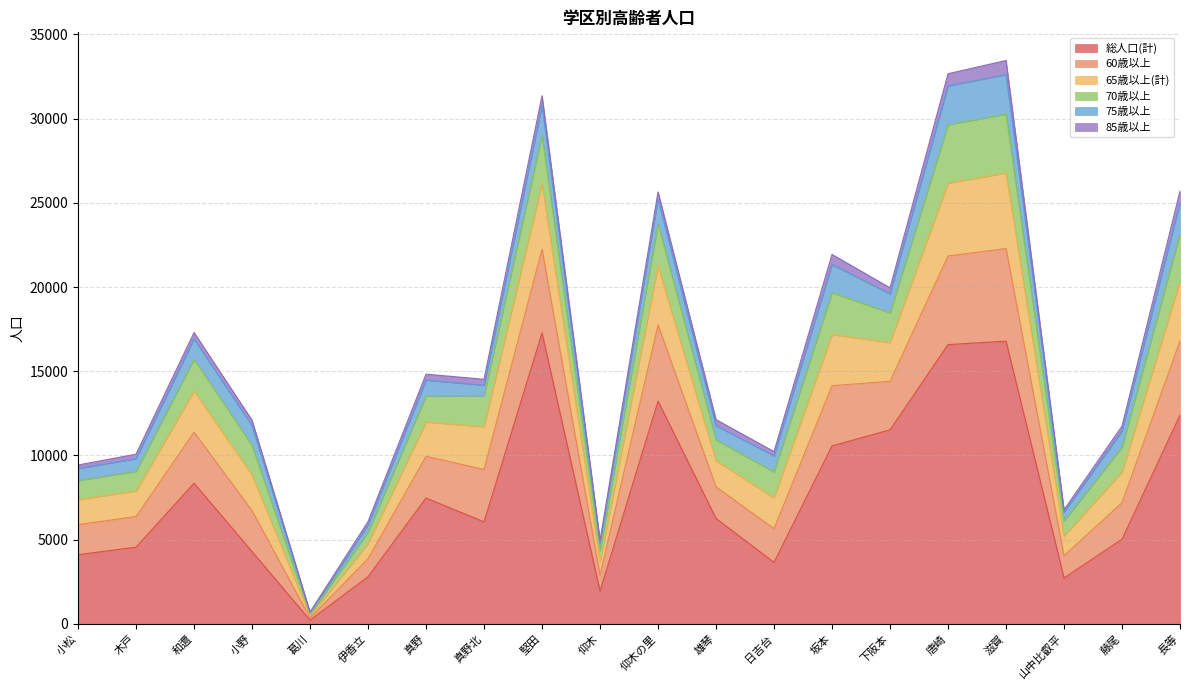

At which category does the chart reach its peak across all series?

滋賀